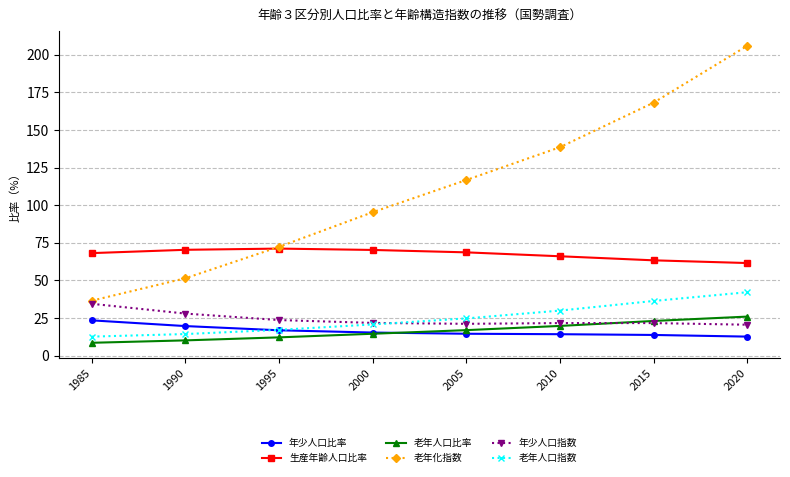

What is the spread (max minus min) of values at 1995?

60.2